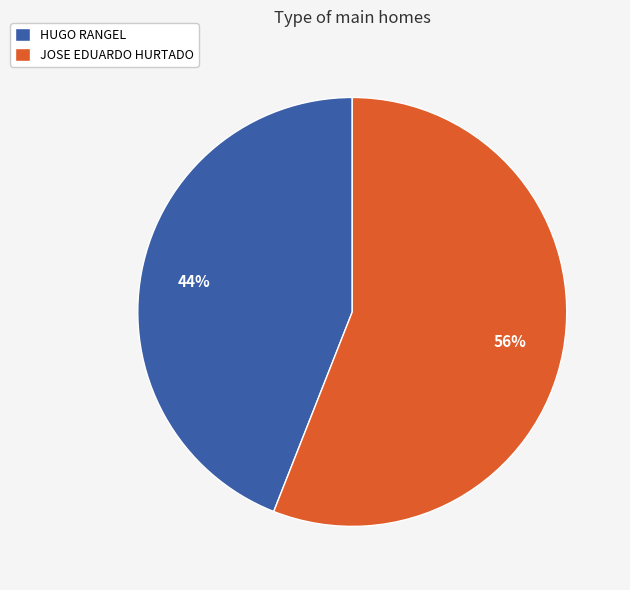

Is there any slice that represents more than half of the pie?

Yes